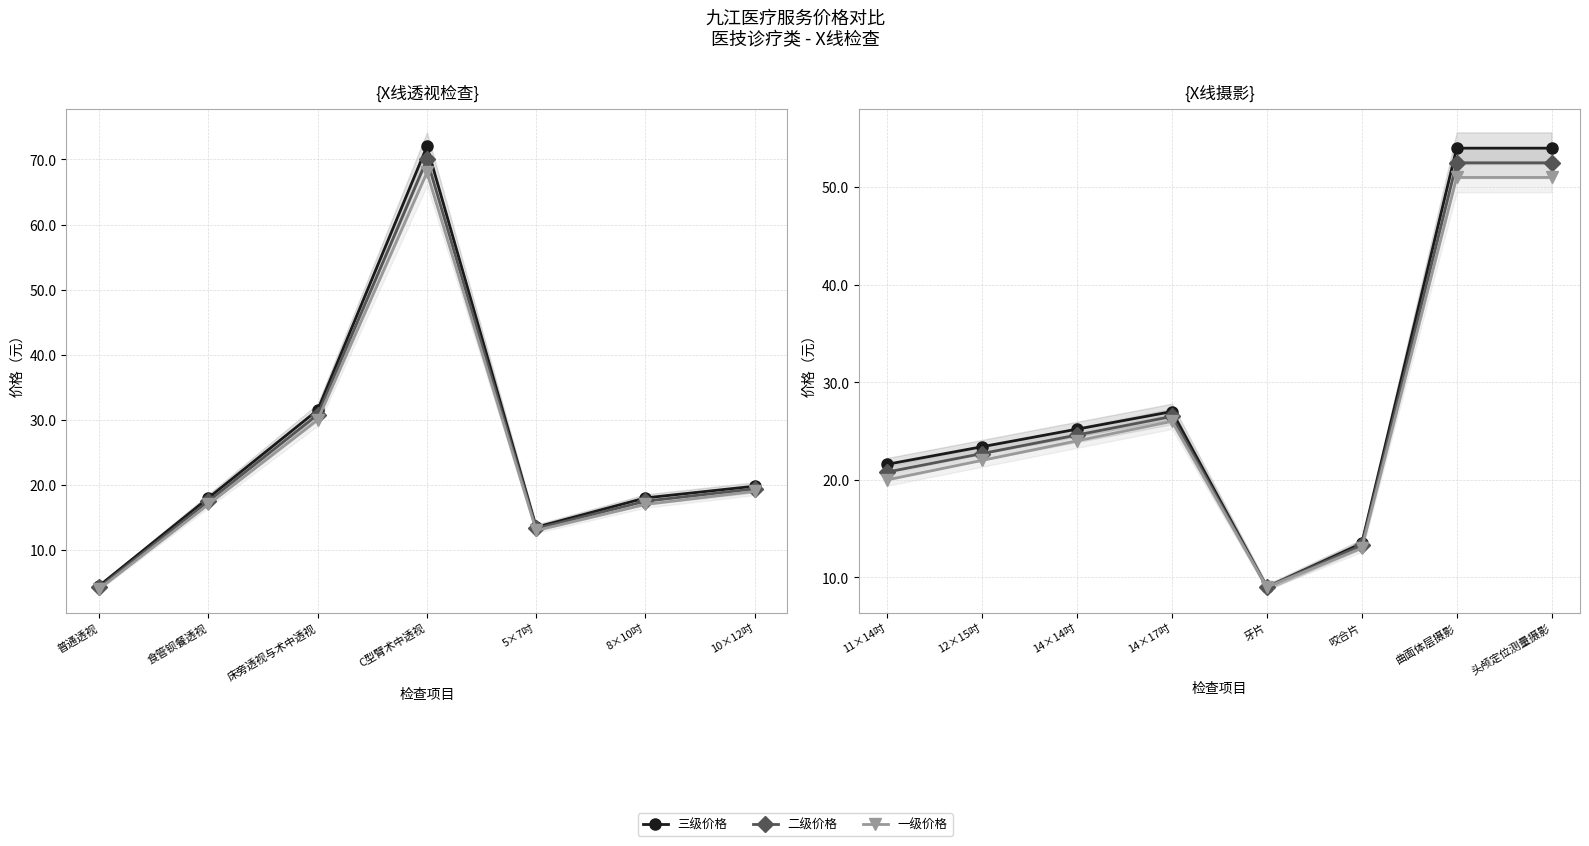

At 头颅定位测量摄影, list the series in order from largest to smallest.

三级价格, 二级价格, 一级价格